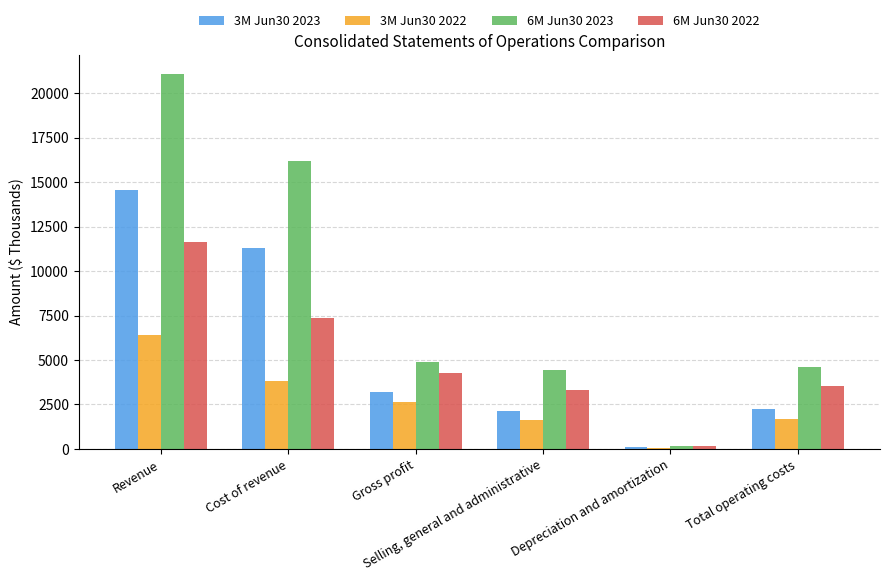

What is the maximum value shown in the chart?

21111